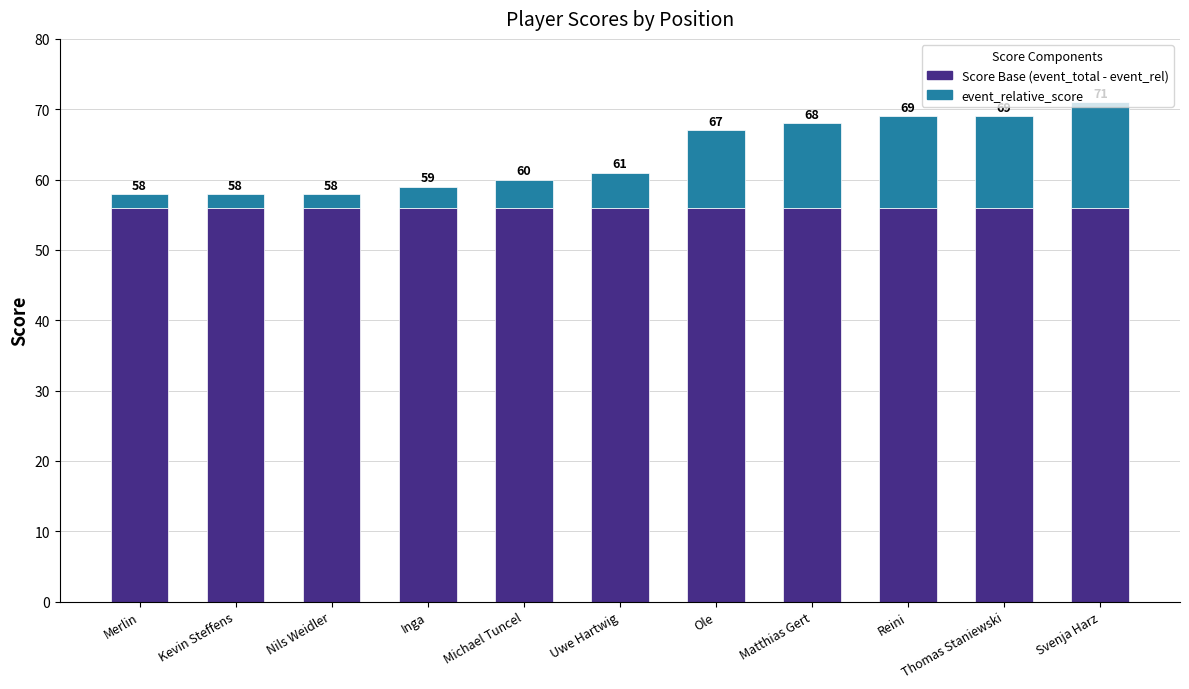

Does the chart contain stacked bars?

Yes